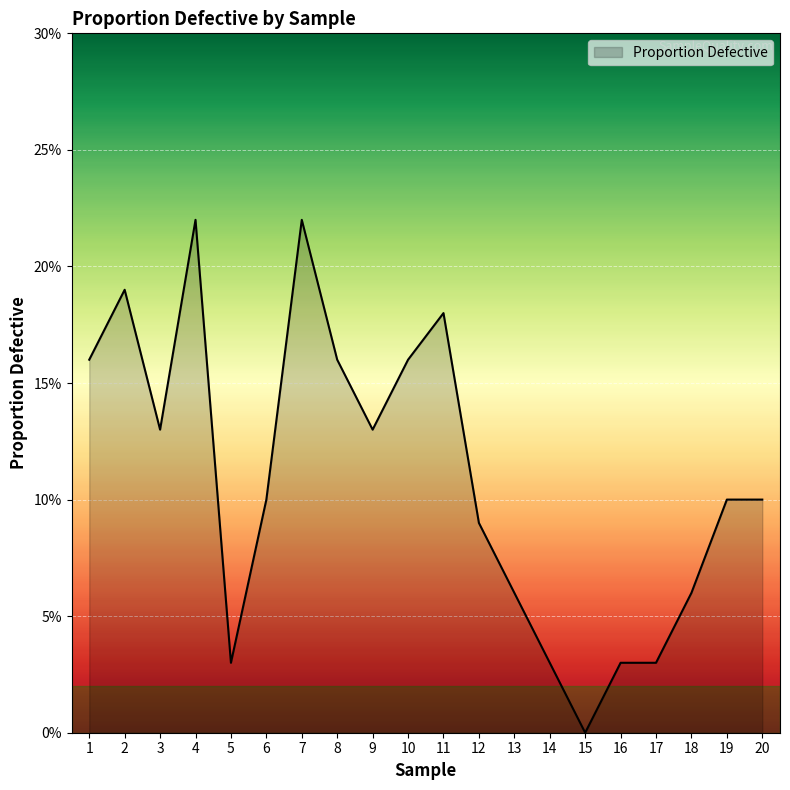

Does the chart have visible grid lines?

Yes